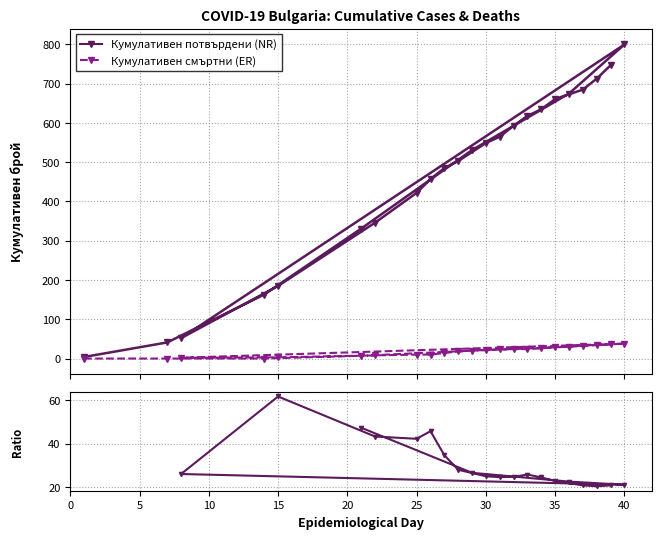

Is it true that Кумулативен брой потвърдени equals 256 at 2020-04-14?

False